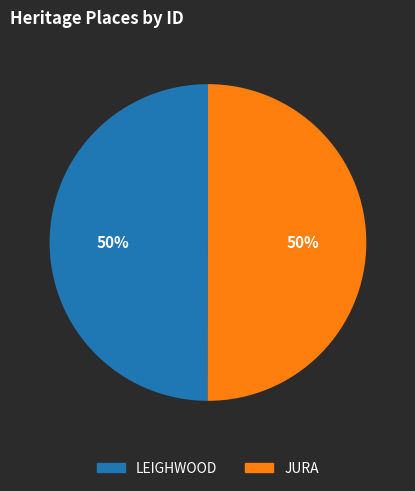

How many segments does this pie chart have?

2